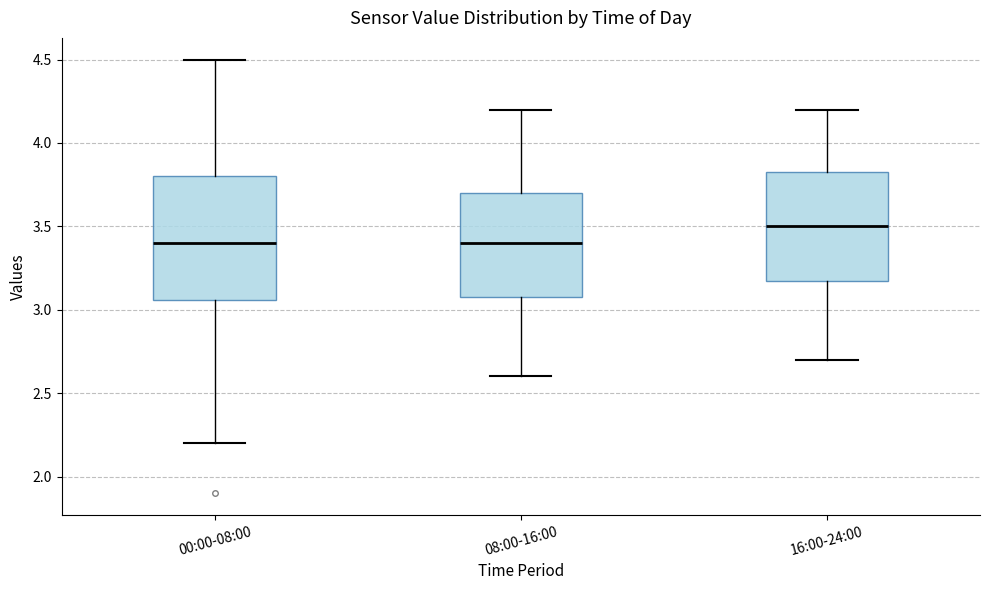

Comparing the boxes themselves (not the whiskers), which one is the tallest?

00:00-08:00